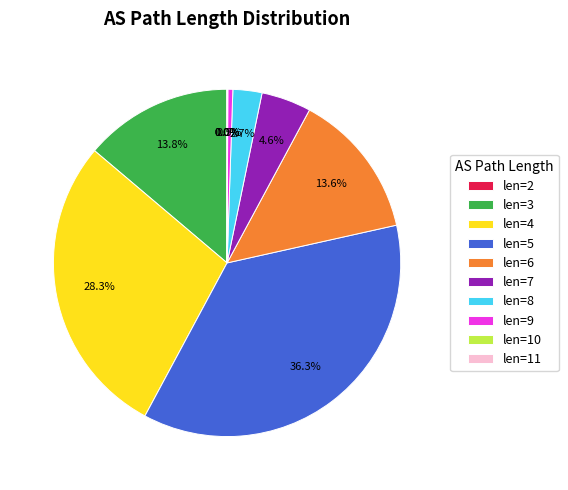

Which slice is the largest?

len=5